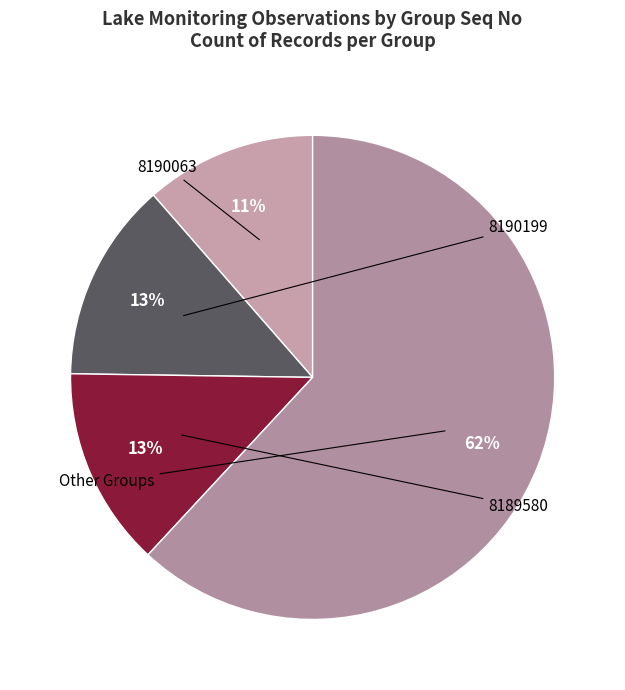

Is there a majority slice in this chart?

Yes